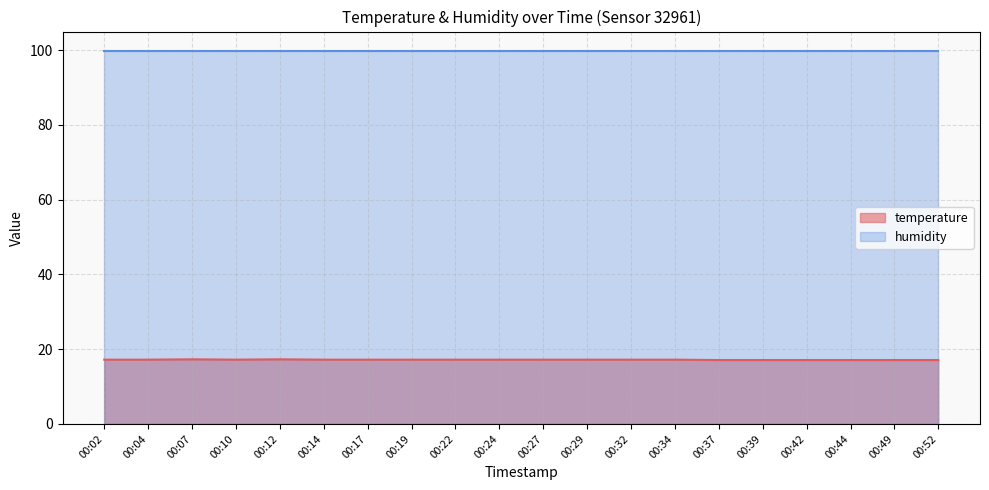

Does the chart display data point markers on the line(s)?

No